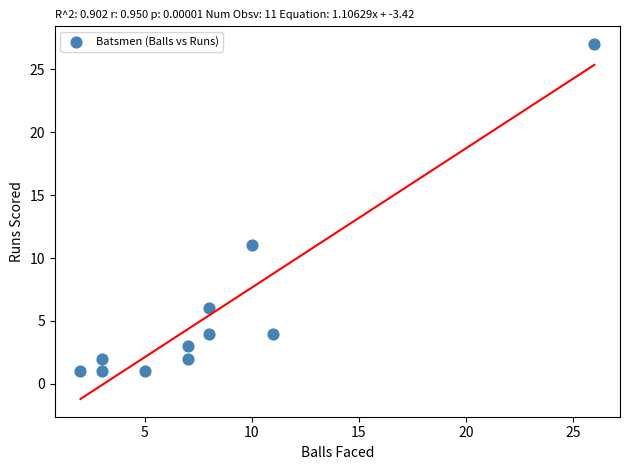

What is the range of Y values (max minus min)?

26